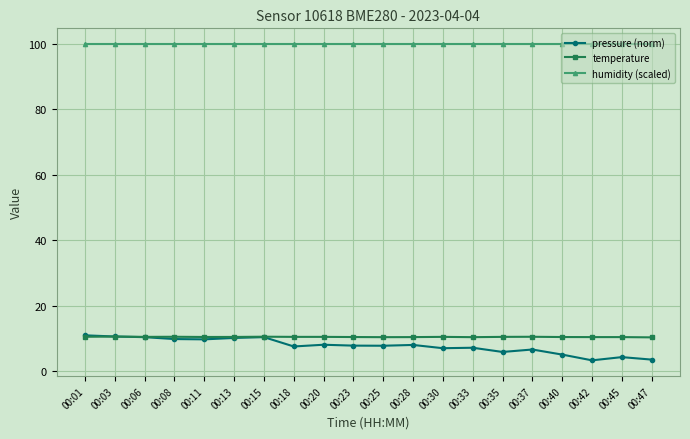

How many lines are shown in the chart?

3